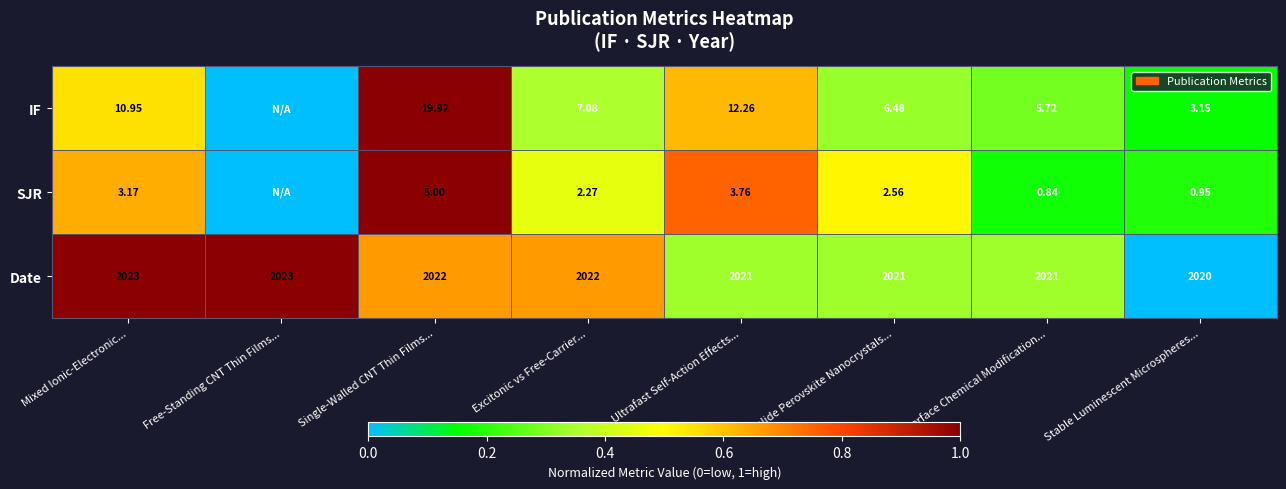

Which series changed the most between Single-Walled CNT Thin Films... and Ultrafast Self-Action Effects...?

IF